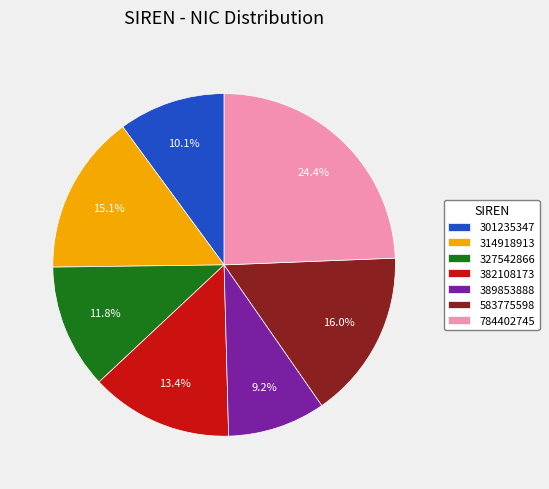

The 382108173 slice represents 4% of the pie. True or false?

False